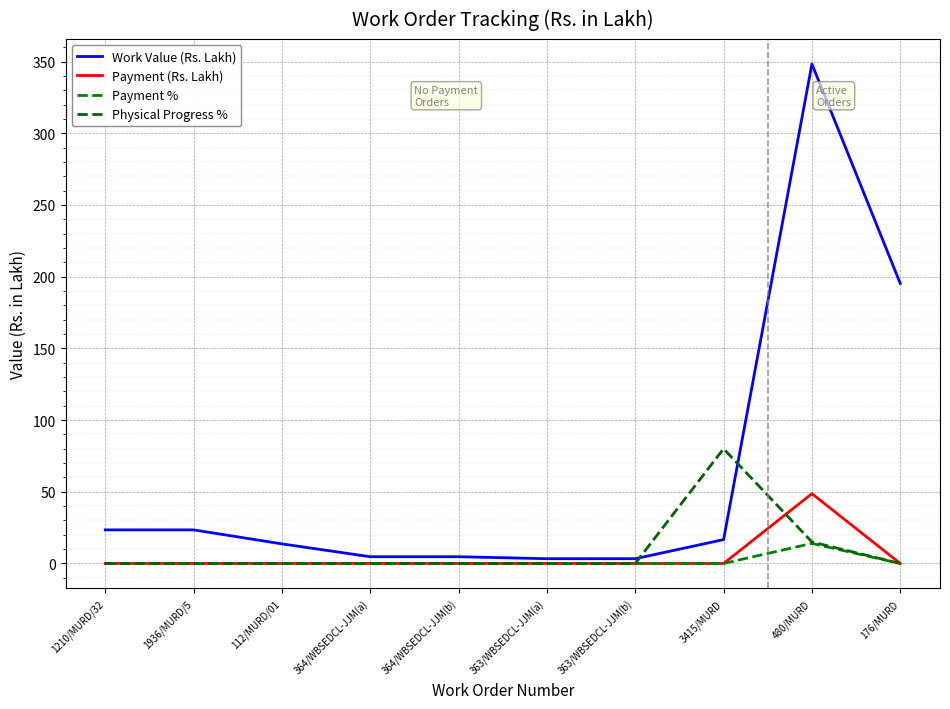

In Payment %, how many points are higher than both neighbors (excluding endpoints)?

1